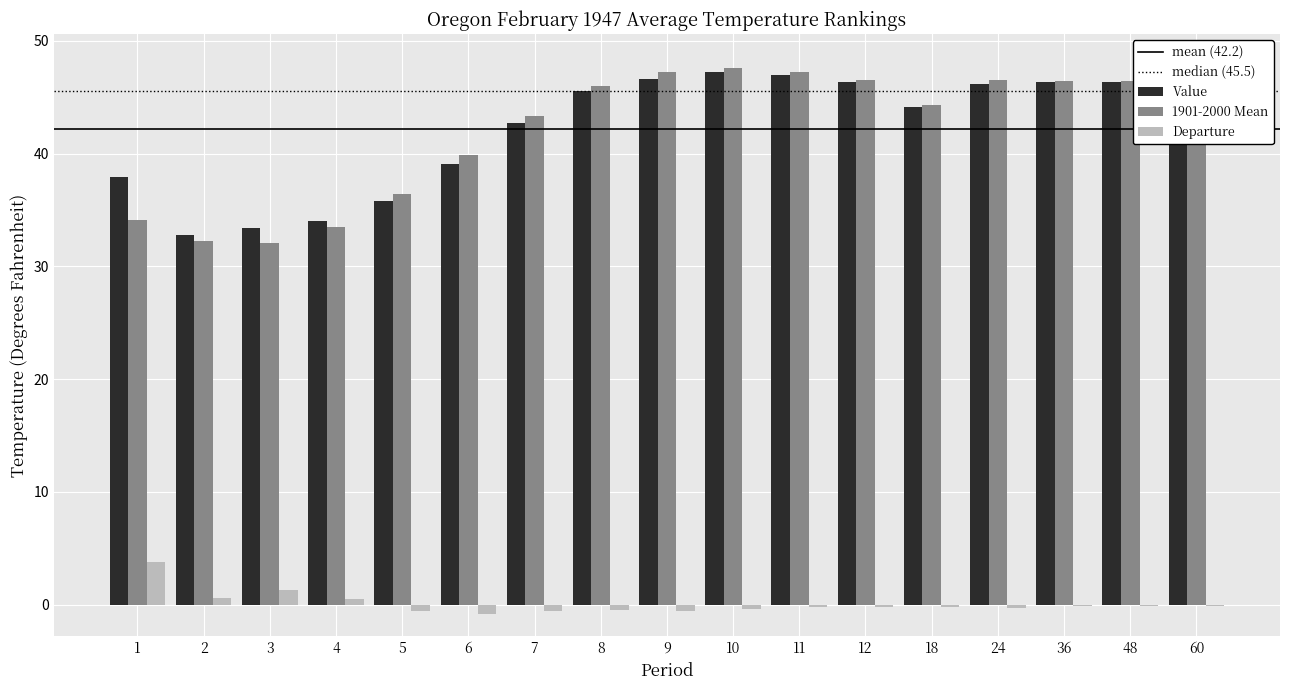

Are the bars horizontal?

No